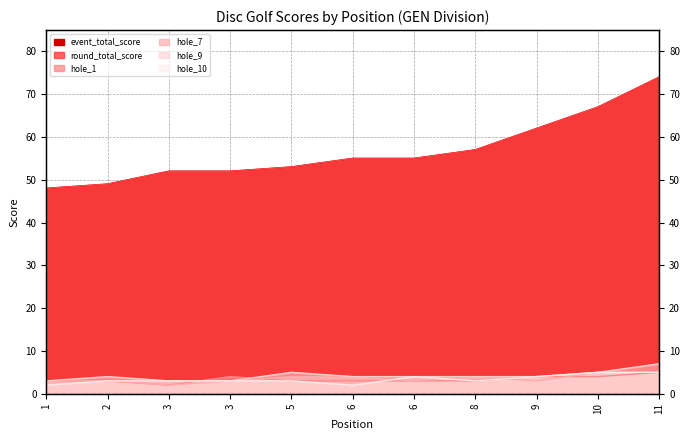

The round_total_score series shows 72 at 6. True or false?

False